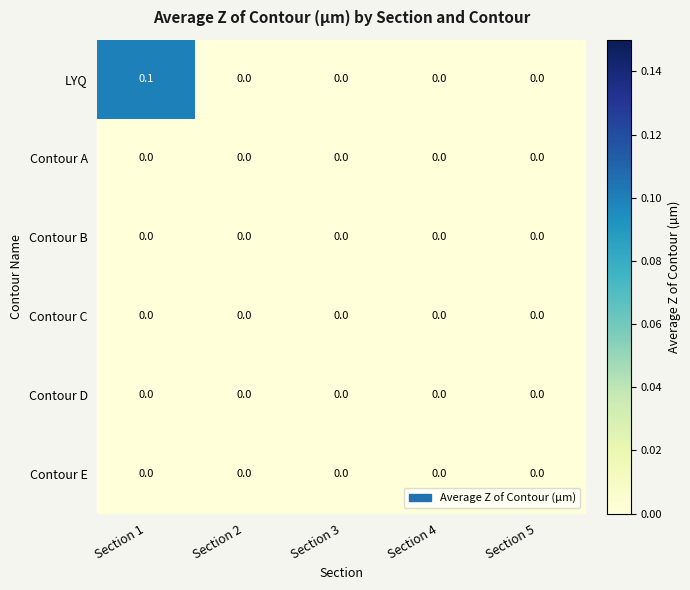

Which label corresponds to the largest value in the chart?

Section 1